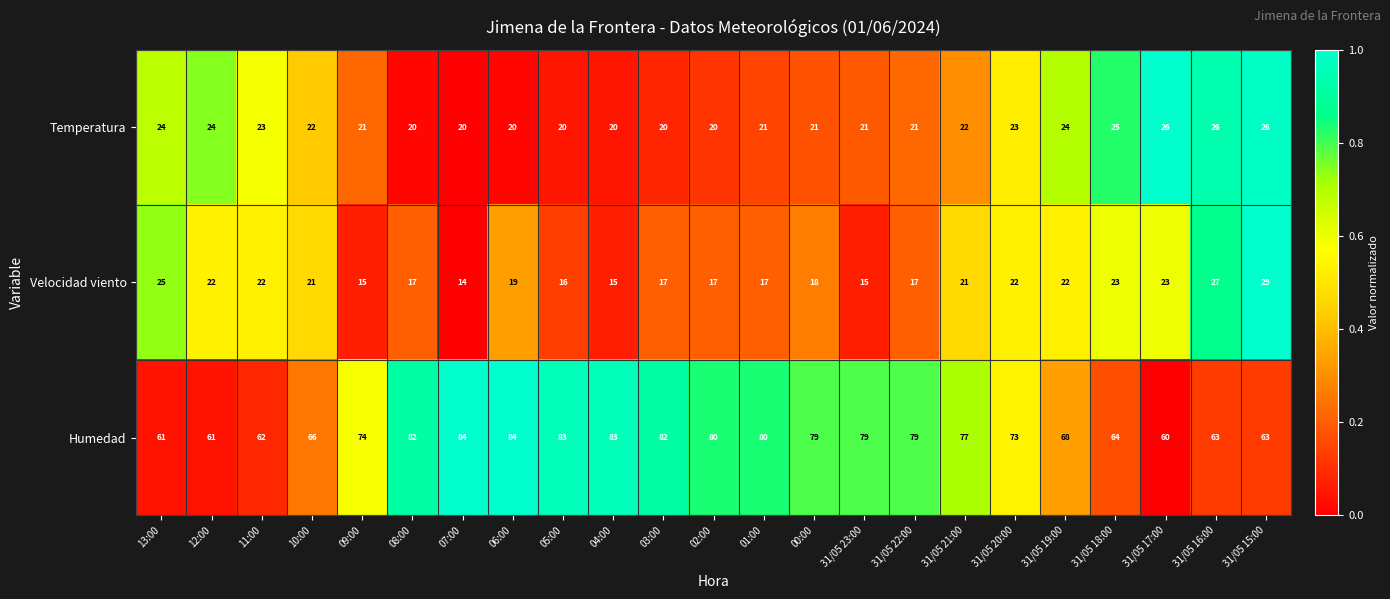

Between 09:00 and 01:00, which series saw the biggest shift?

Humedad